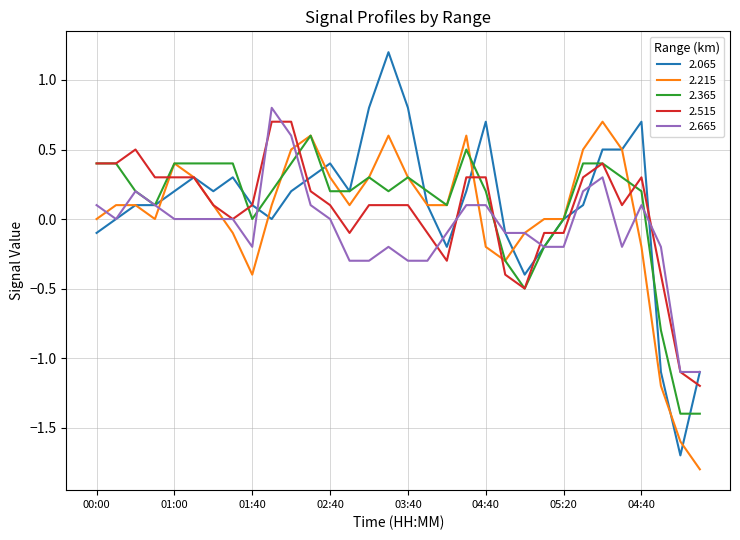

What is the minimum value for 2.215?

-1.8